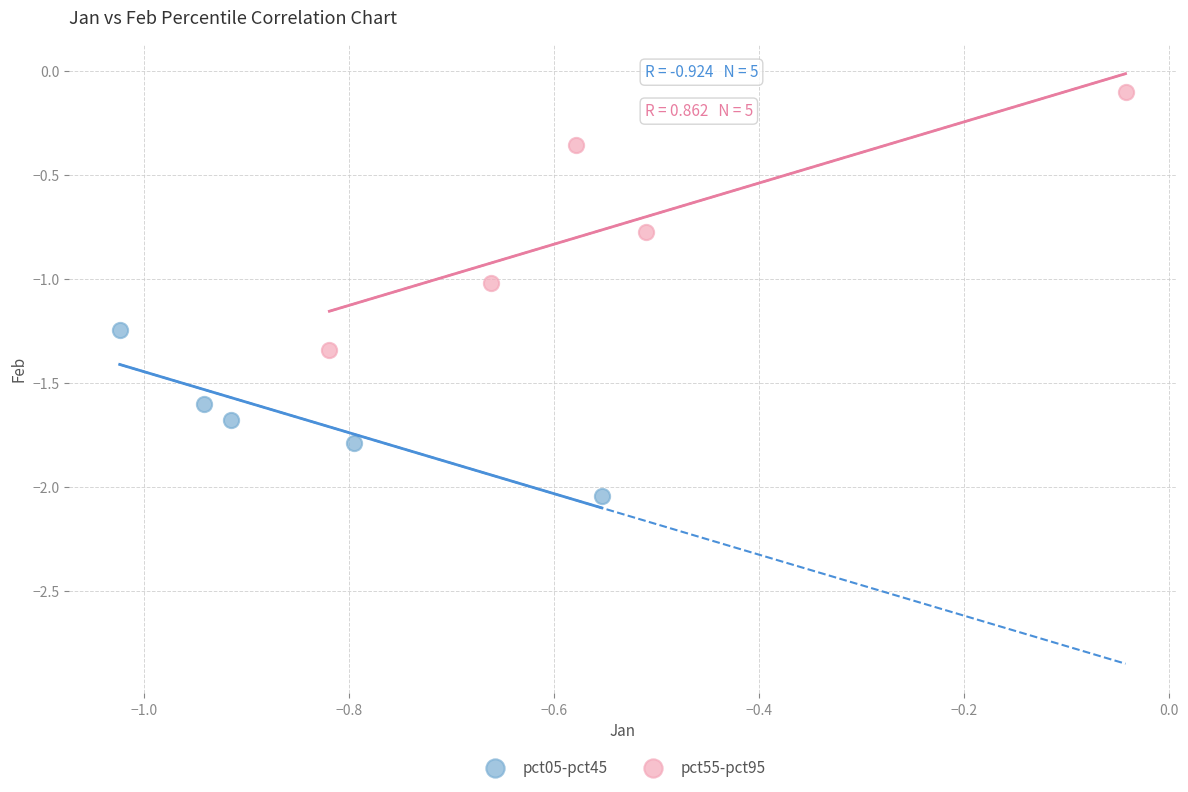

Which series reaches the maximum Y coordinate?

pct55-pct95